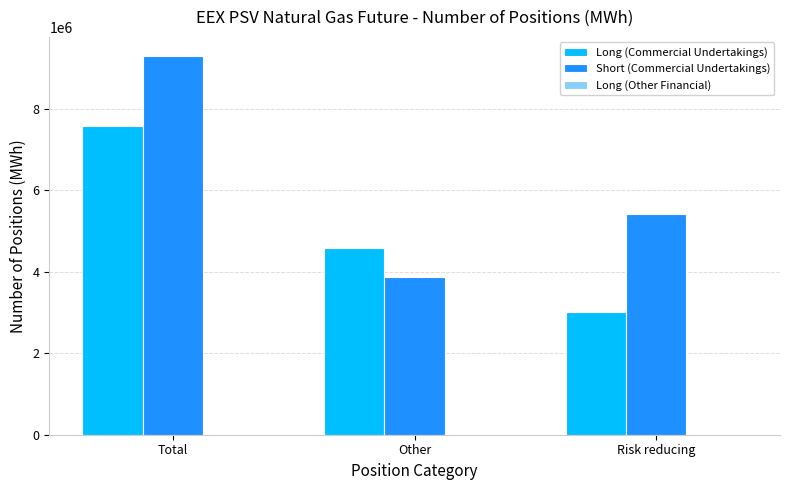

Which series has the widest spread of values?

Short (Commercial Undertakings)